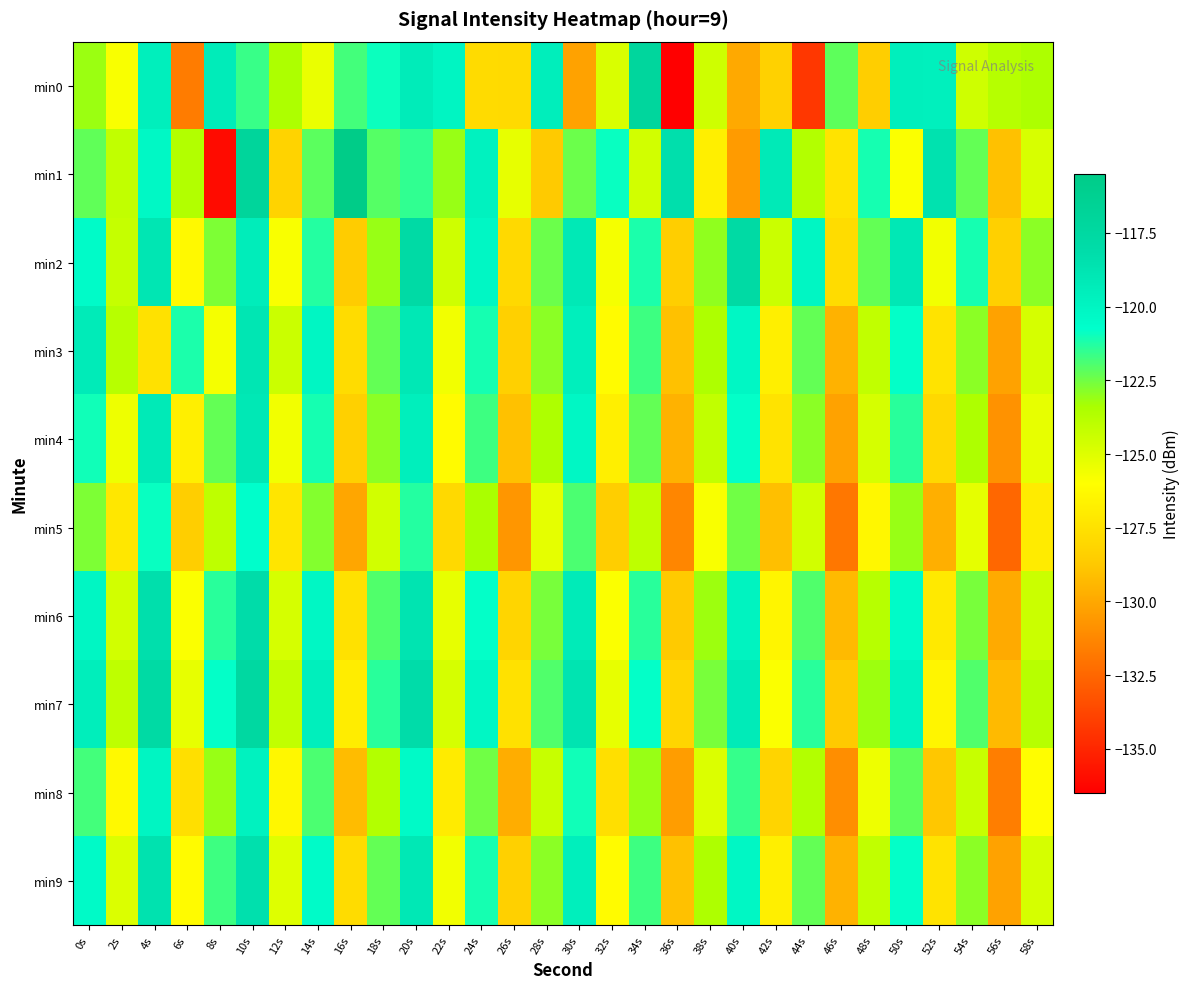

What is the greatest value displayed?

-115.5